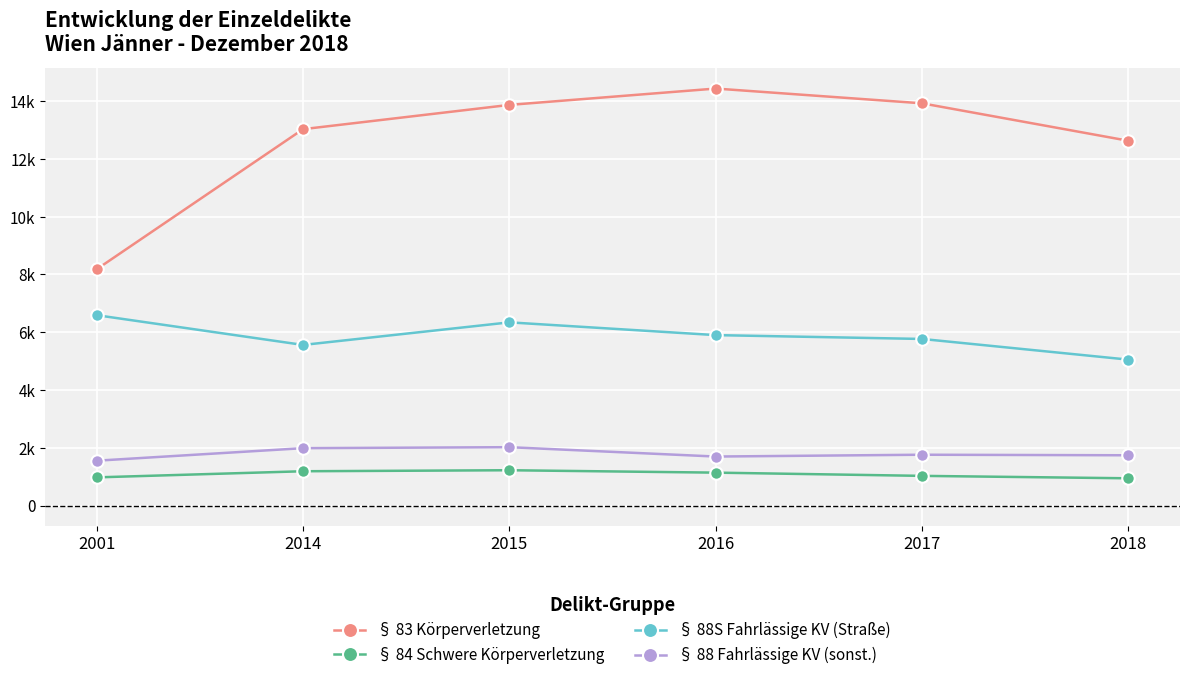

What is the highest value of the § 84 Schwere Körperverletzung series?

1222